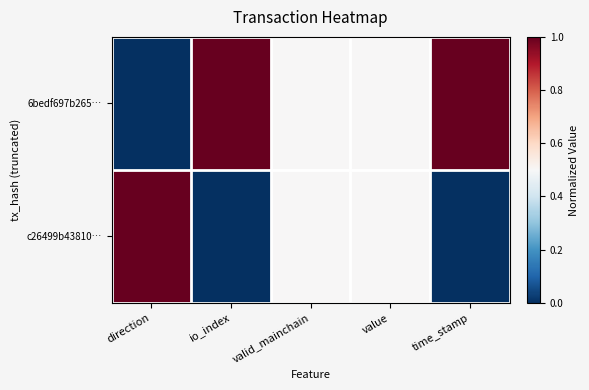

Which series changed the most between direction and value?

6bedf697b265…